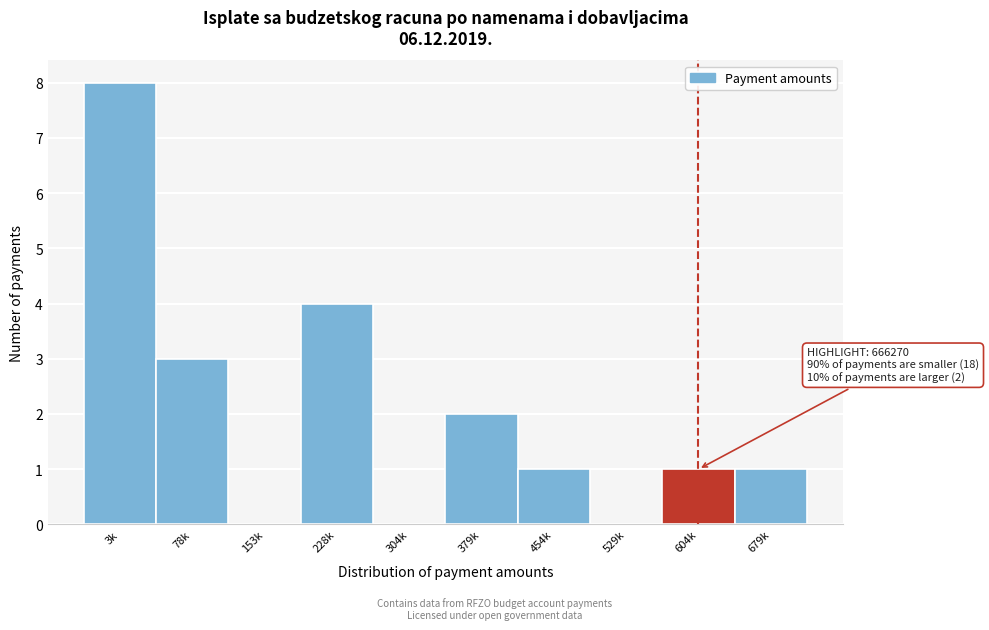

Reading right to left, list all the values displayed in this chart.

679k=1	604k=1	529k=0	454k=1	379k=2	304k=0	228k=4	153k=0	78k=3	3k=8